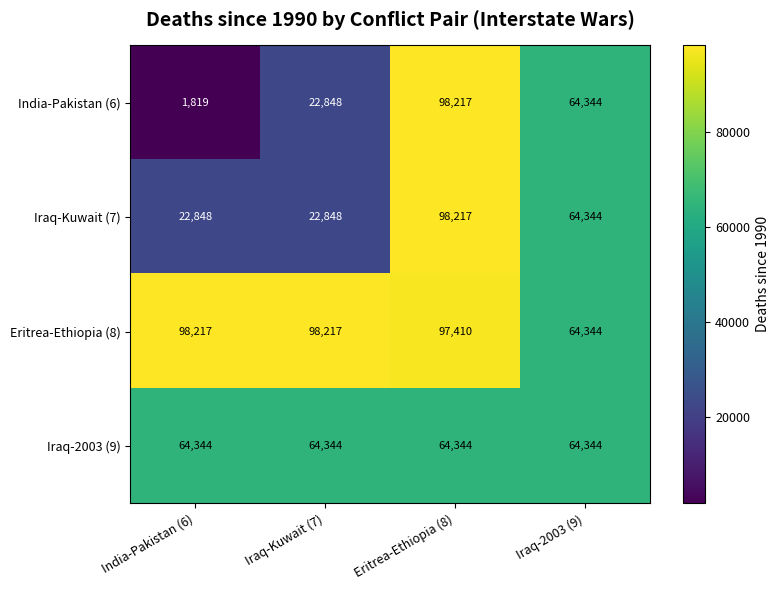

At how many categories does at least one series exceed 51978?

4